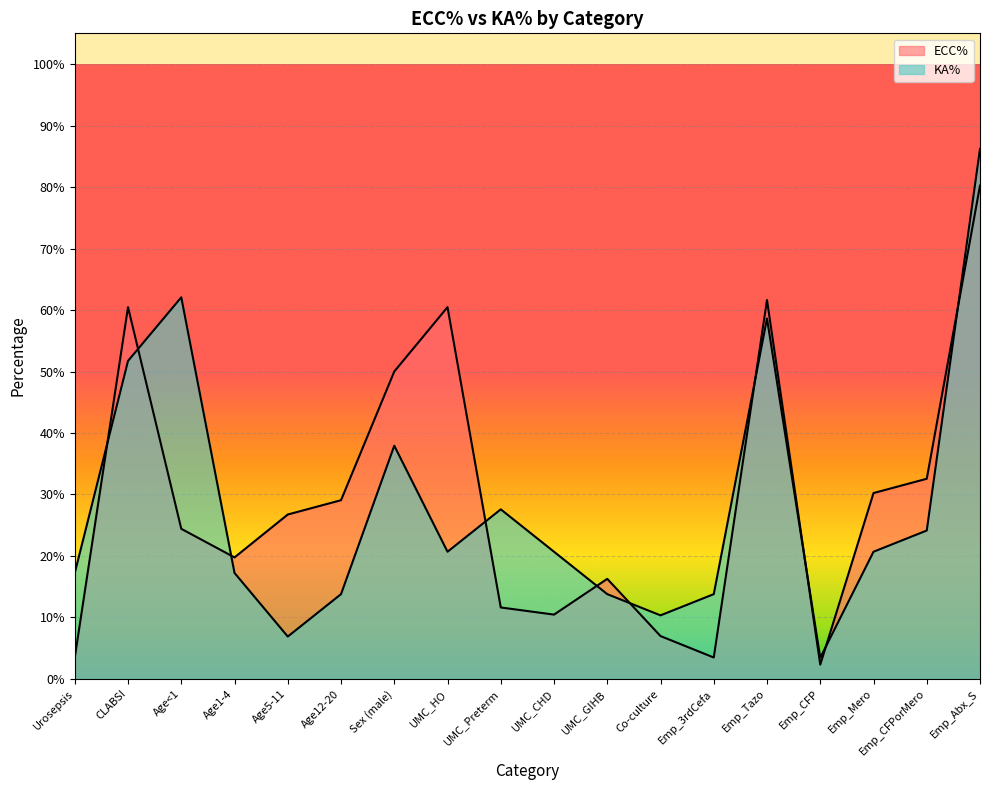

After their last crossing, which series has the higher values: ECC% or KA%?

KA%